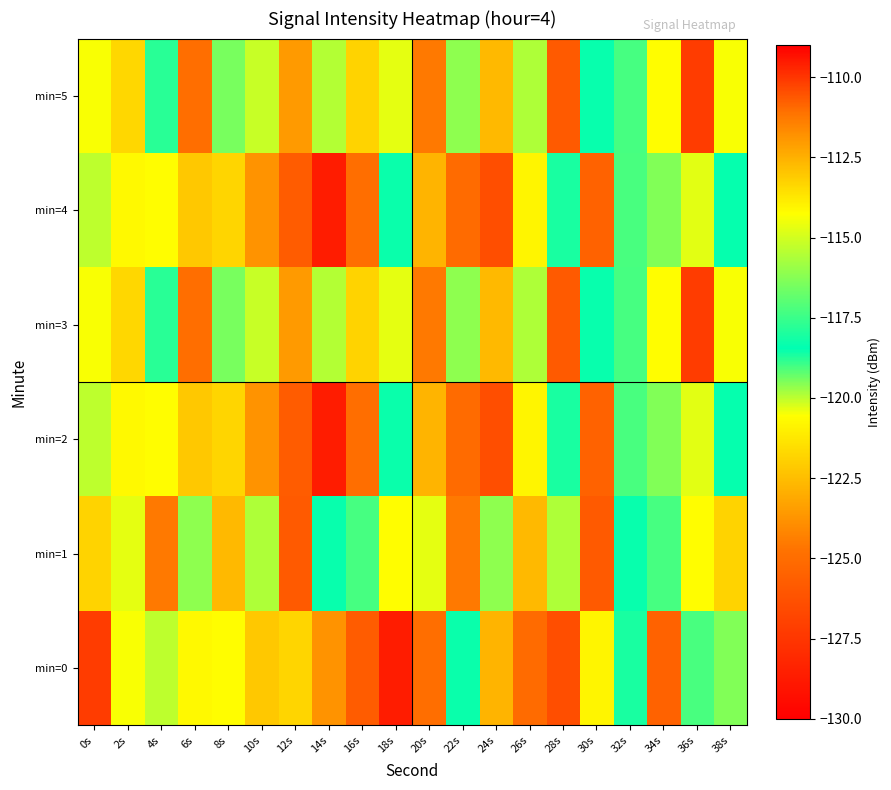

Between 6s and 8s, which is larger?

6s